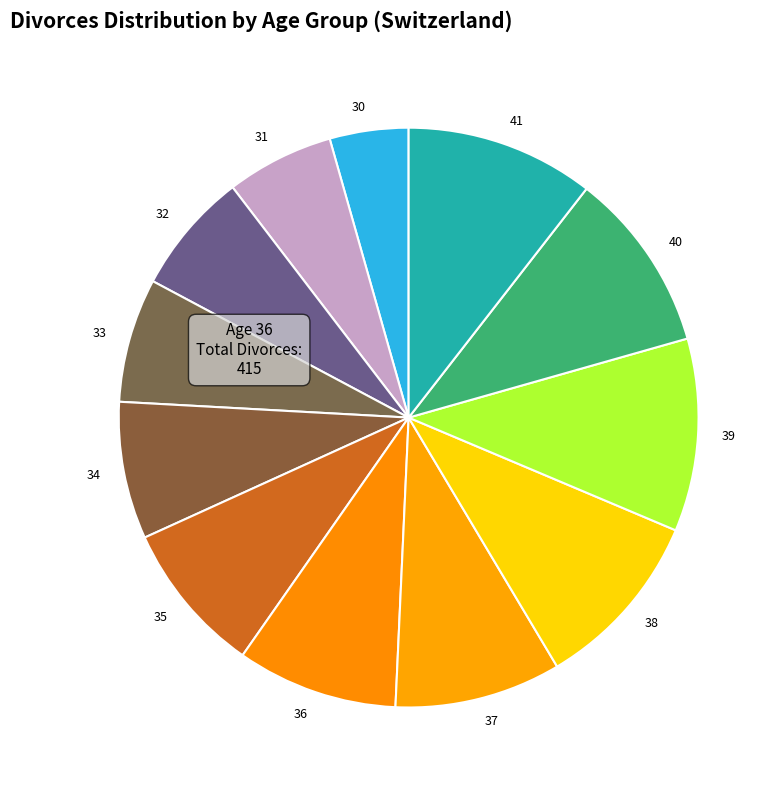

Which slice is the smallest?

30